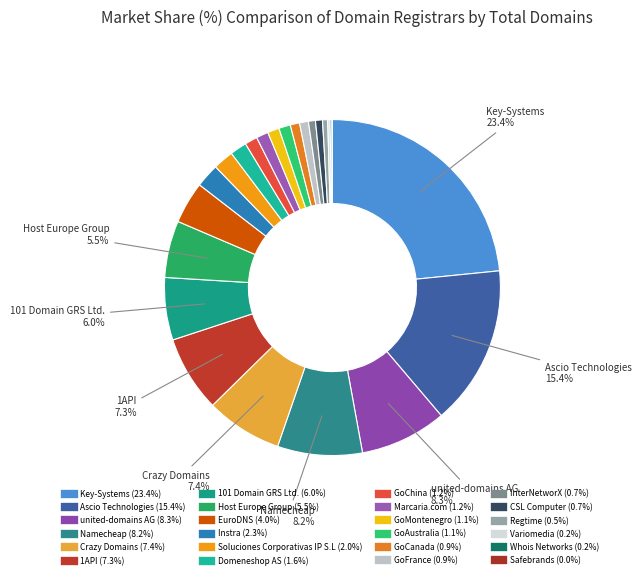

Count the number of slices in the pie.

24